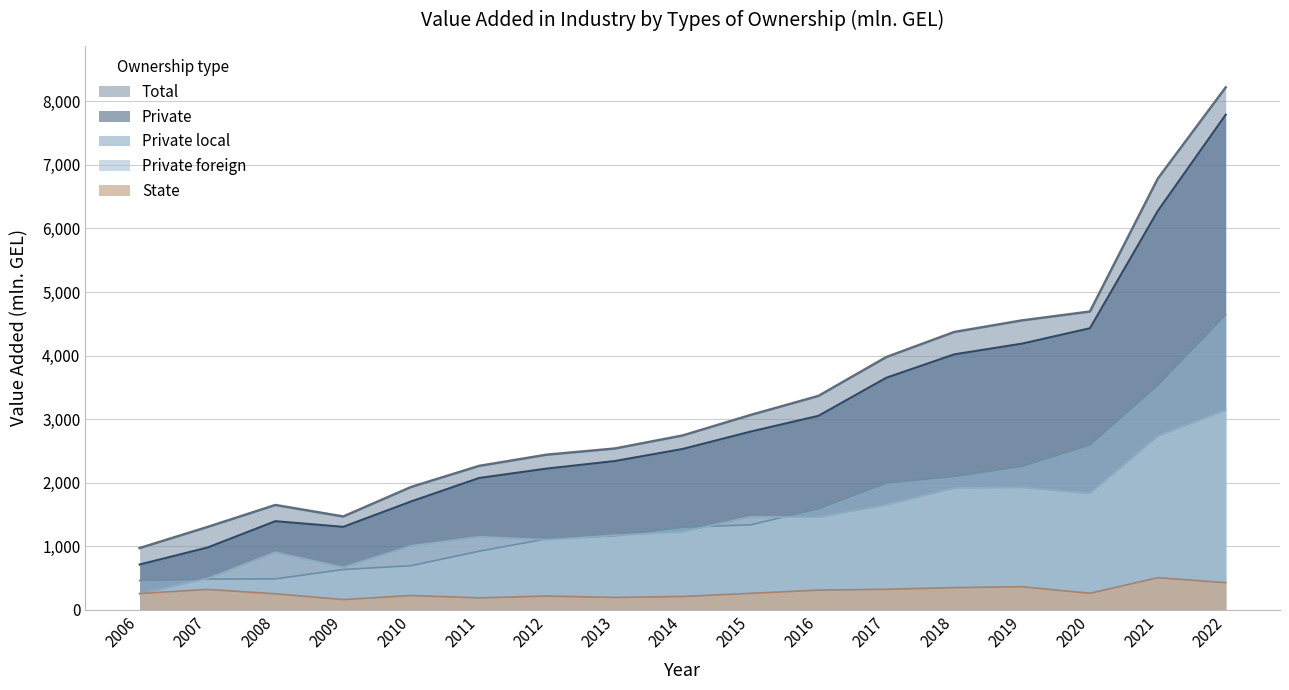

Which series ends up on top after the final intersection of Private foreign and State?

Private foreign